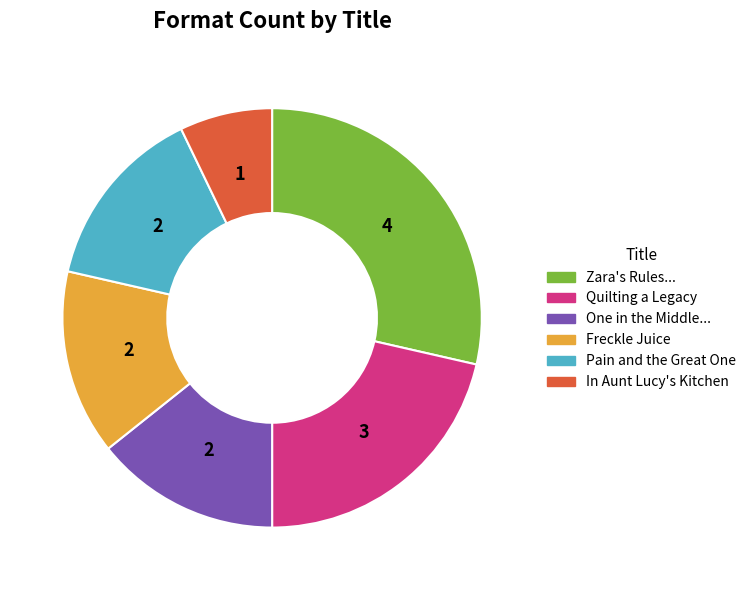

Is there a majority slice in this chart?

No